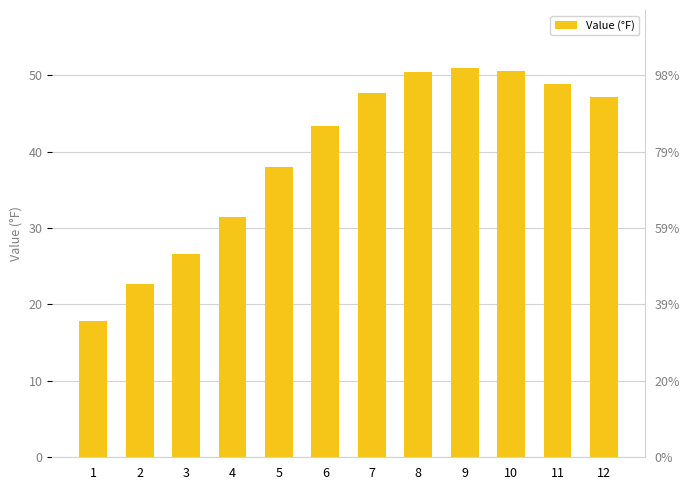

Reading right to left, what are all the values shown in this chart?

12=47.2	11=48.8	10=50.6	9=50.9	8=50.4	7=47.7	6=43.3	5=38.0	4=31.4	3=26.6	2=22.7	1=17.9